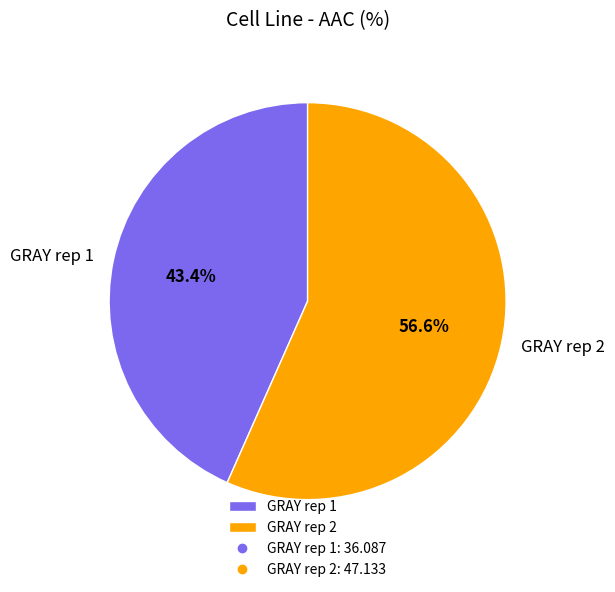

To the nearest percent, what is the combined percentage of GRAY rep 1 and GRAY rep 2?

100%